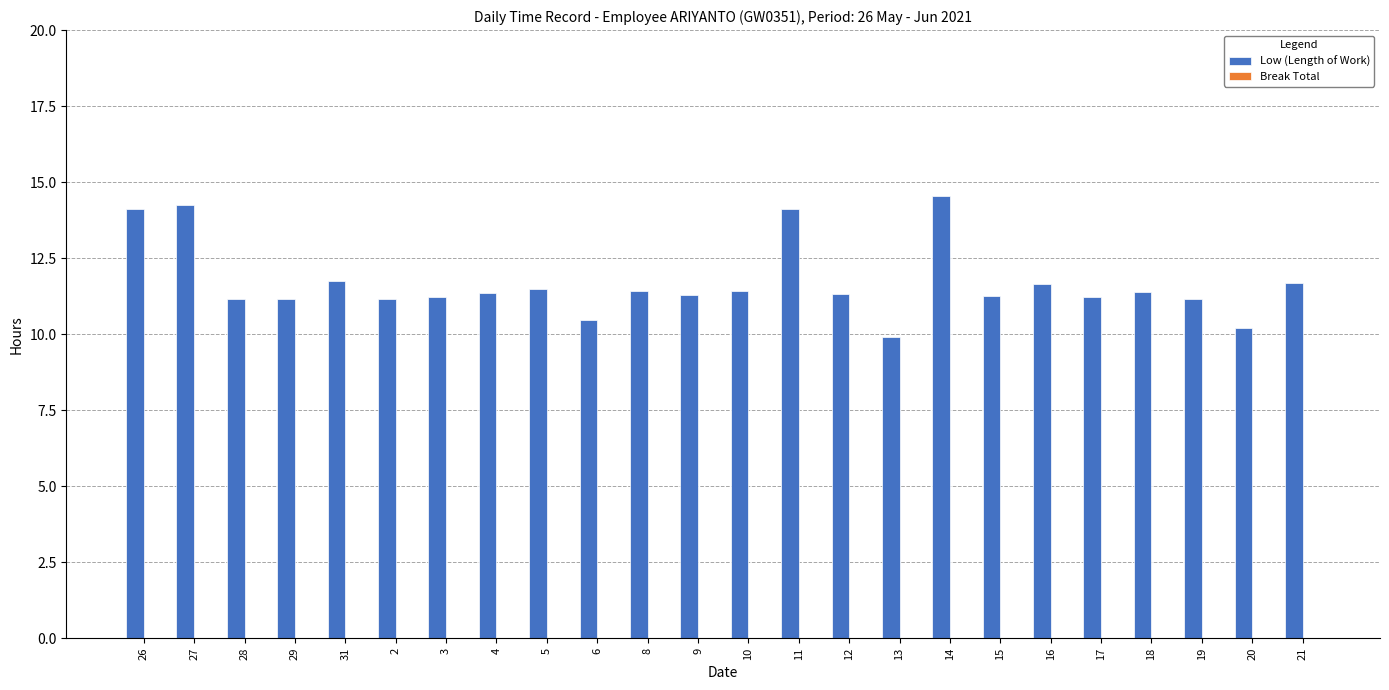

What is the change in value from 27 to 13?

-4.3